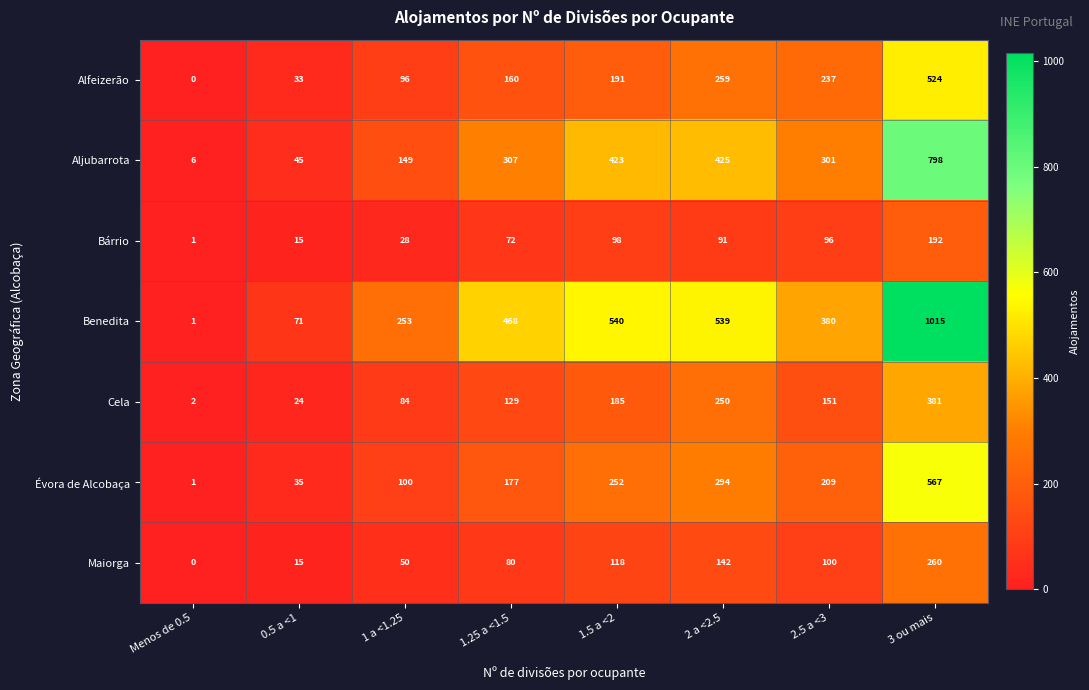

At which category is the sum across all series the highest?

3 ou mais